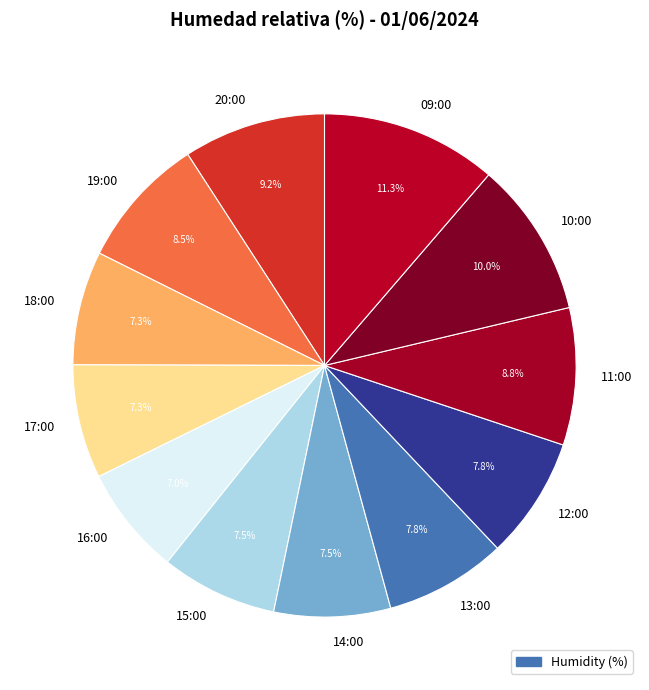

Is the sum of 19:00 and 15:00 greater than half?

No